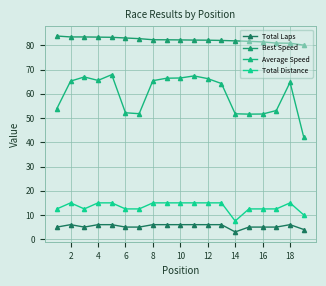

At which label does Average Speed first exceed 64?

2